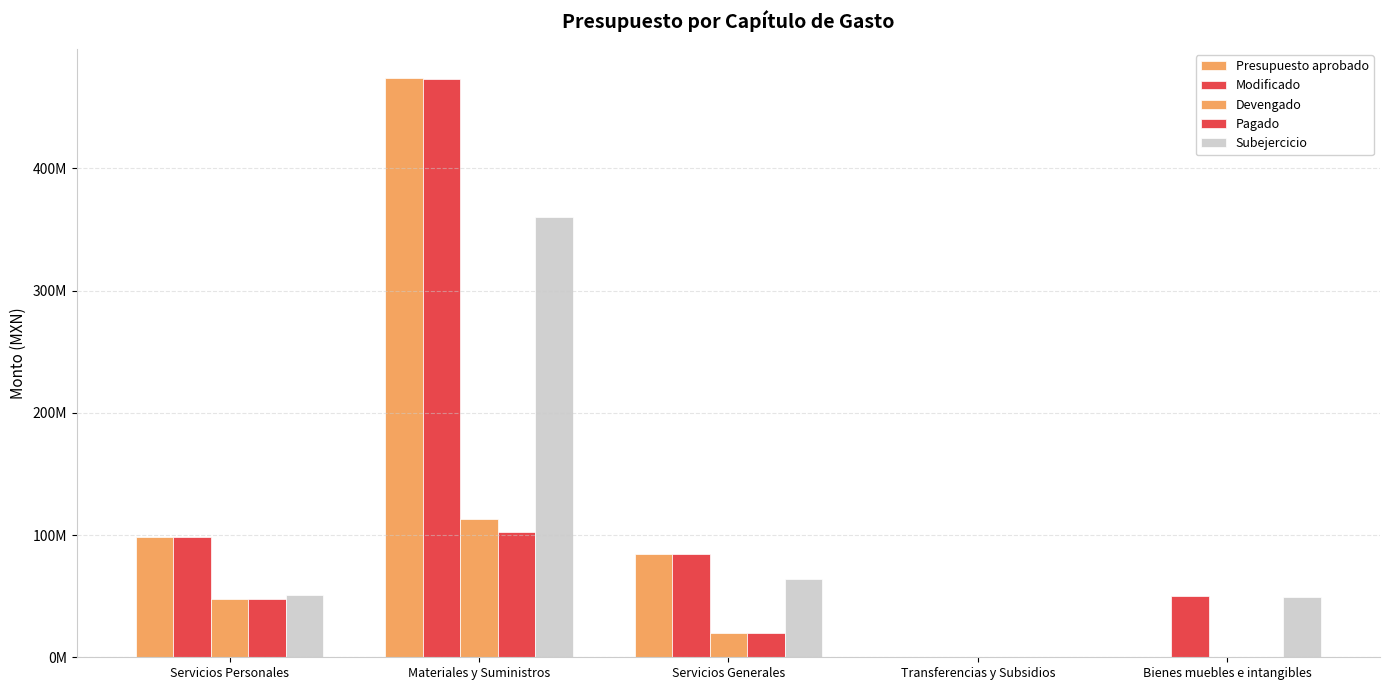

What is the difference between the highest and lowest values at Transferencias y Subsidios?

217467